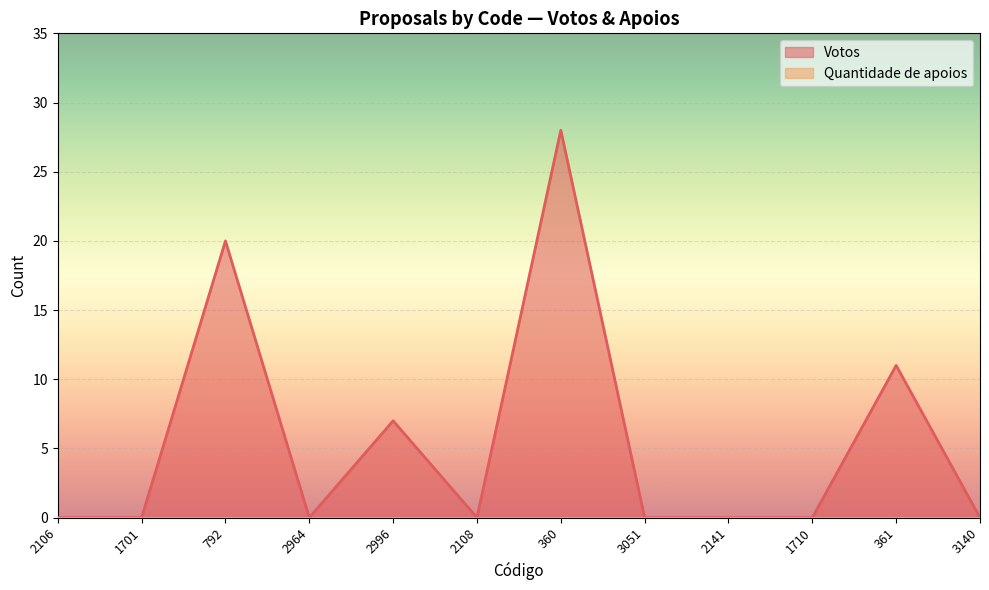

Where is the first local minimum?

2964